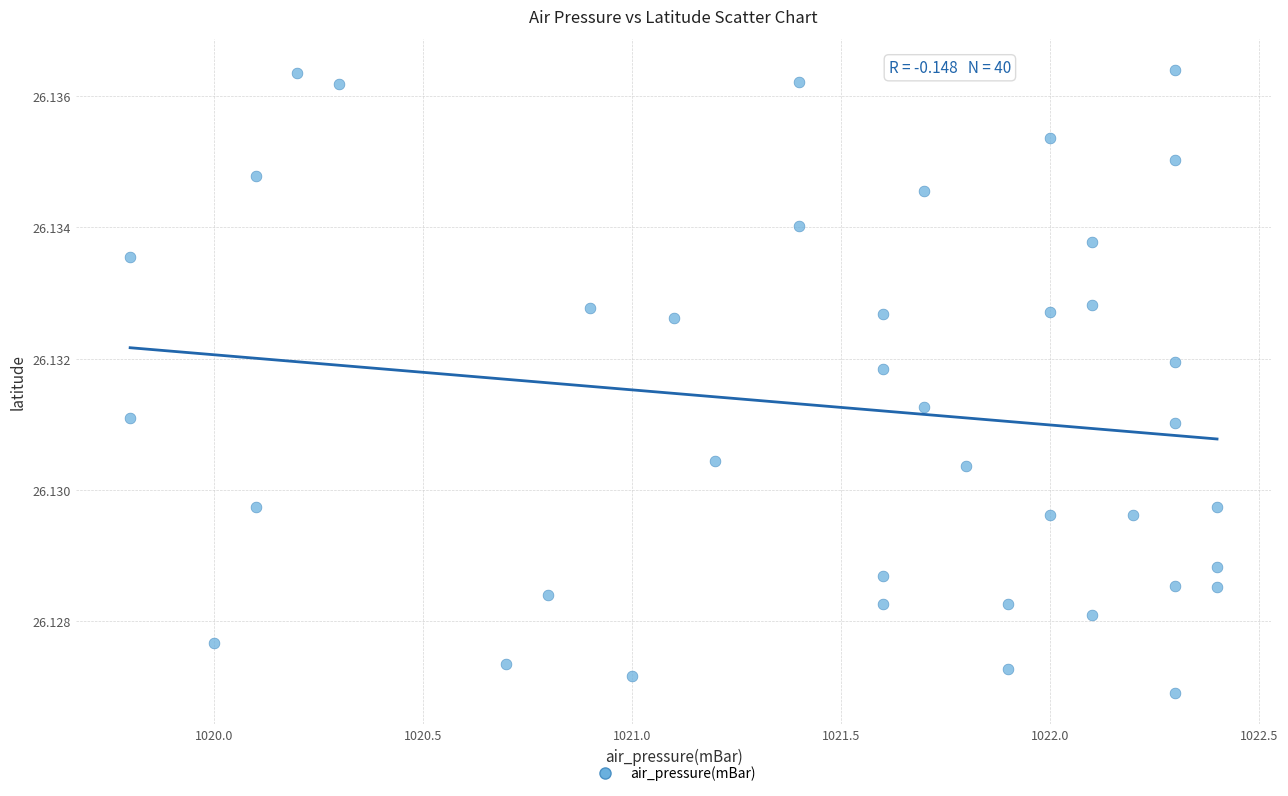

What is the range of X values (max minus min)?

2.6